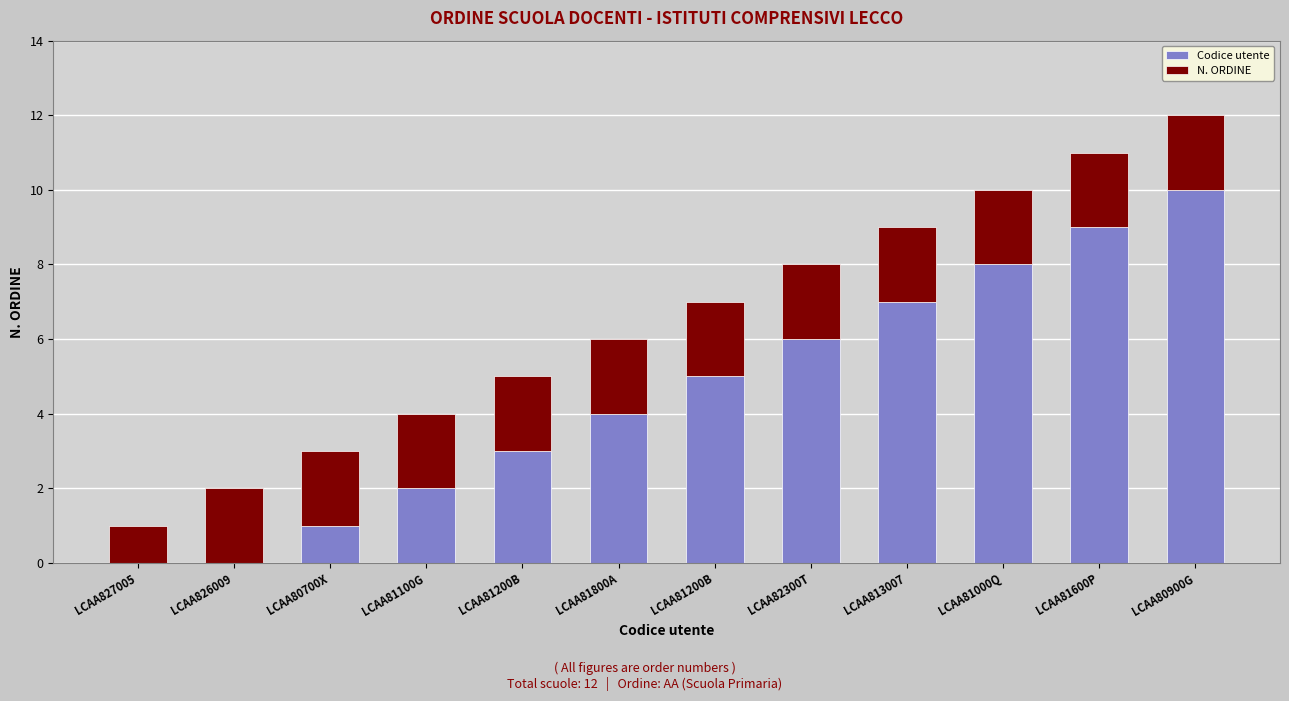

The value of Codice utente at LCAA81000Q is 8. True or false?

True